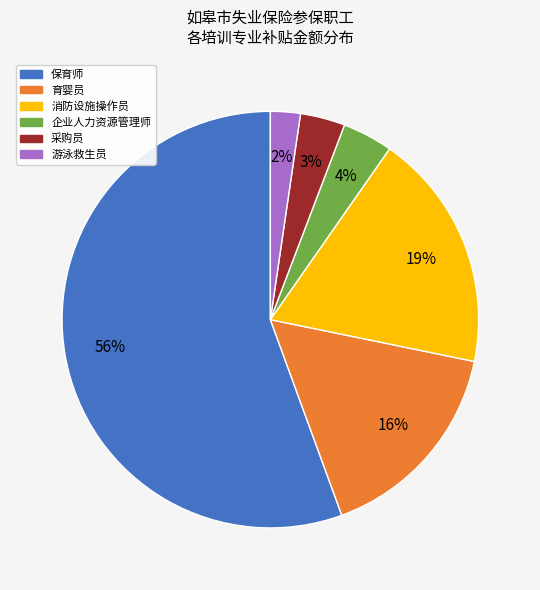

Approximately how many times larger is the value at 企业人力资源管理师 compared to 育婴员?

0.2